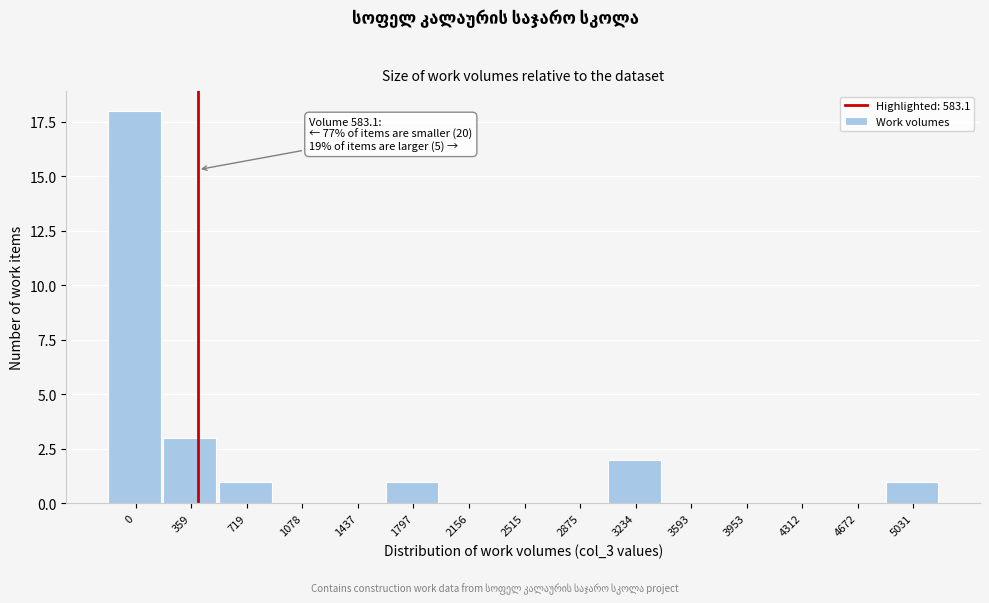

Reading left to right, transcribe all the data shown in this chart.

0=18	359=3	719=1	1078=0	1437=0	1797=1	2156=0	2515=0	2875=0	3234=2	3593=0	3953=0	4312=0	4672=0	5031=1